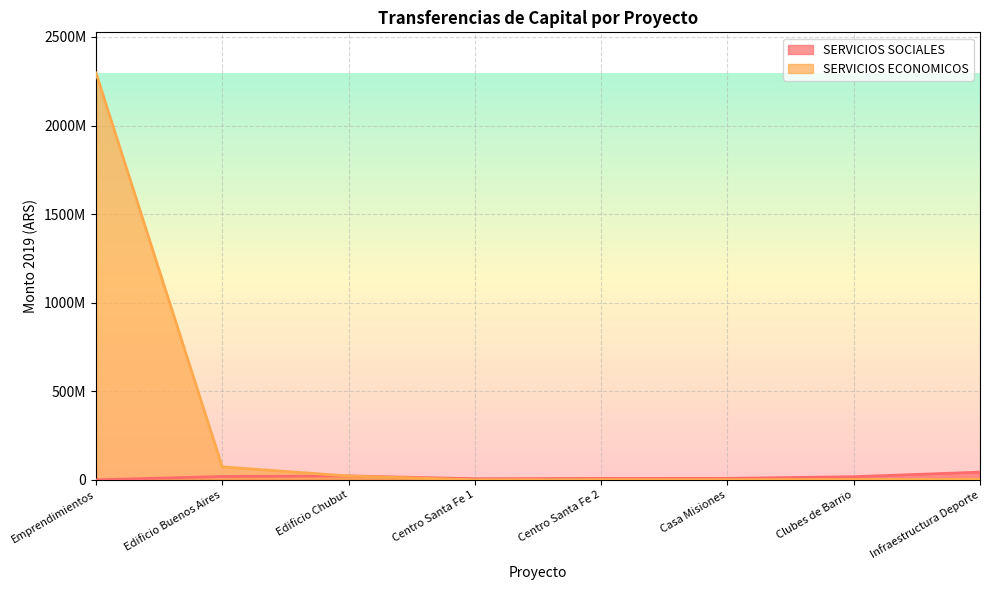

What is the spread (max minus min) of values at Casa Misiones?

7365713